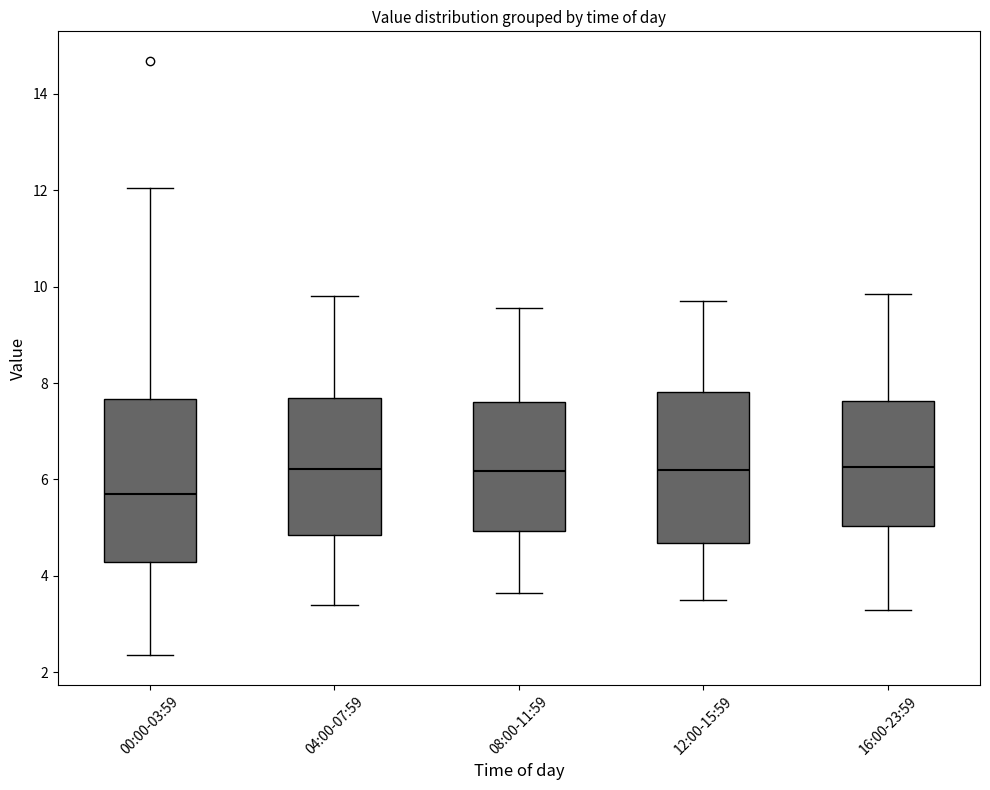

Which box's median line is the lowest?

00:00-03:59